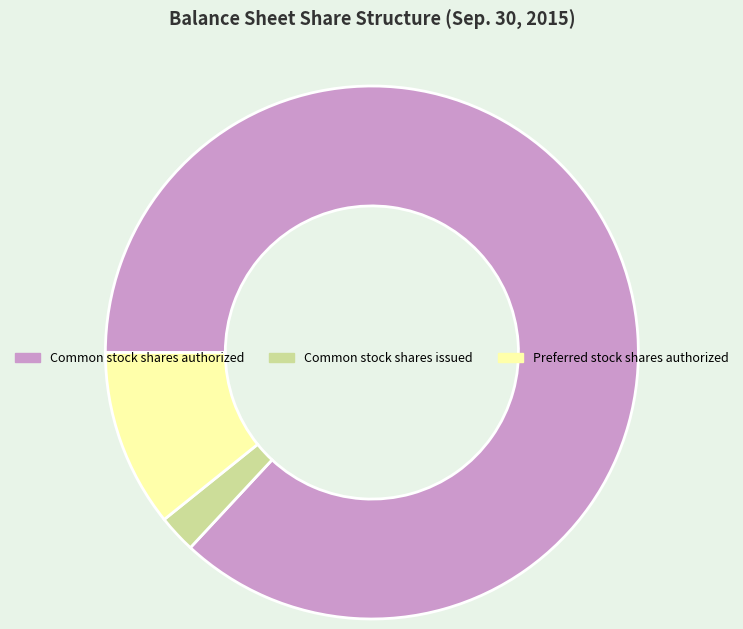

What is the smallest slice in the pie chart?

Common stock shares issued